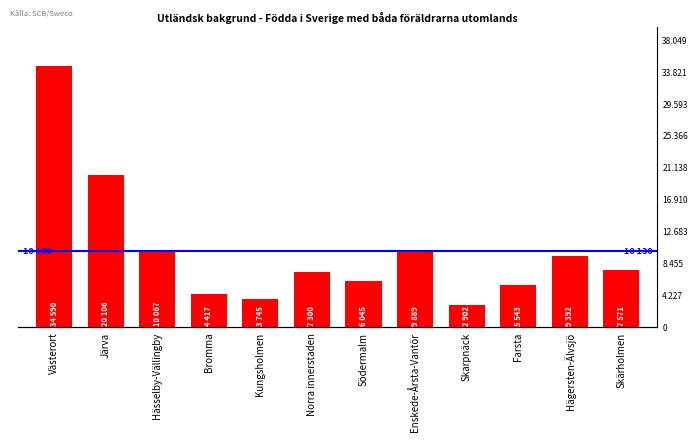

At which label is the value closest to 18746?

Järva